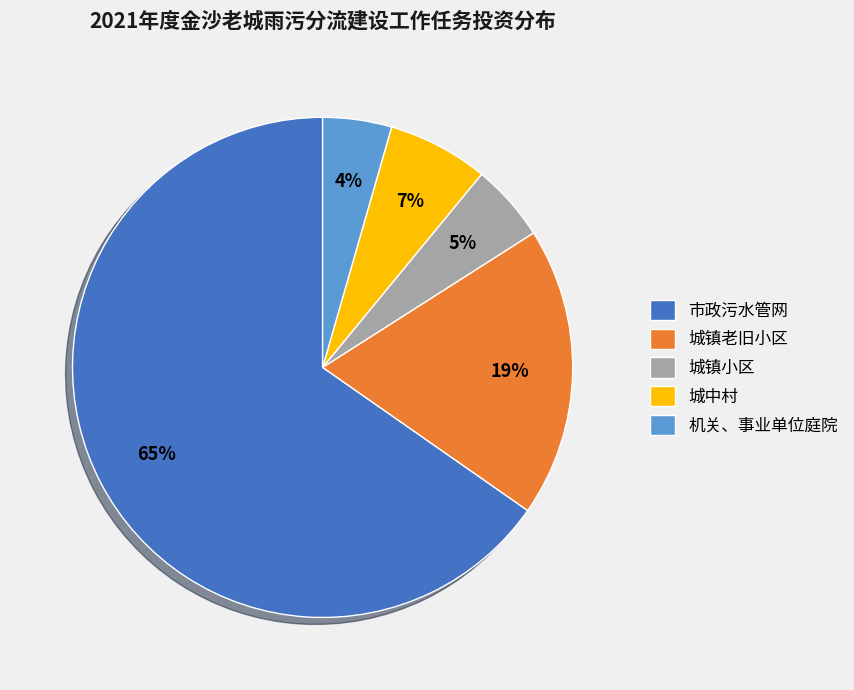

To the nearest percent, what is the combined percentage of 城镇小区 and 城镇老旧小区?

24%